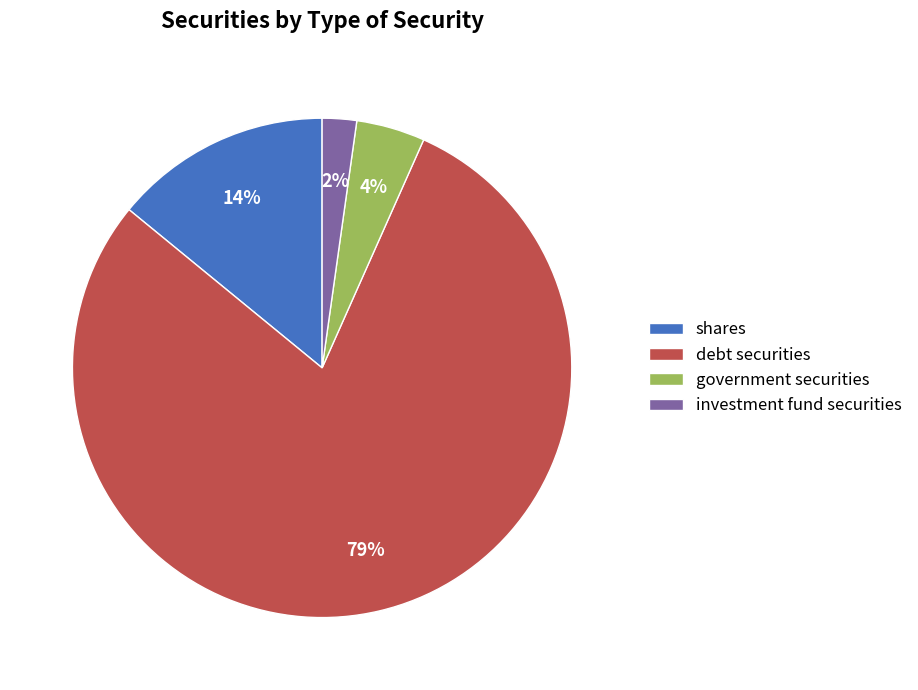

To the nearest percent, what is the average slice percentage?

25%